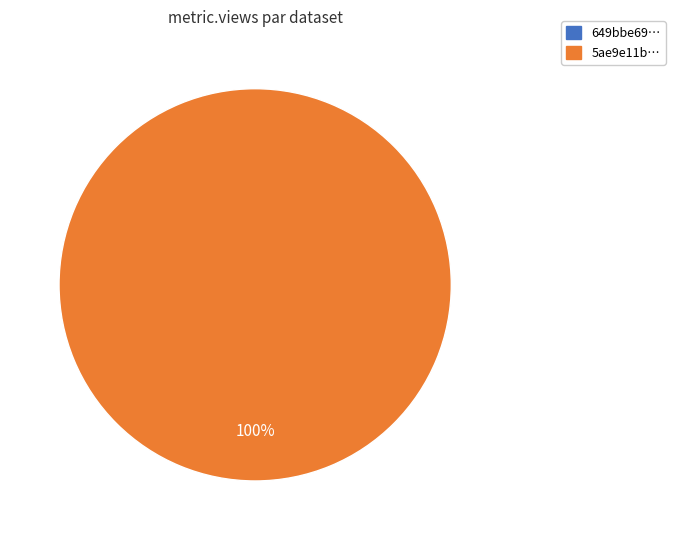

Does 5ae9e11bc8d8c9146a44ccfc represent more than half of the total?

Yes